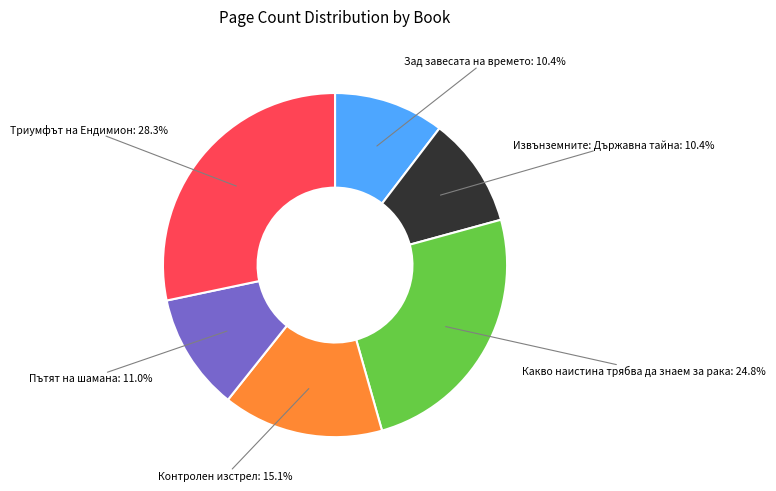

What percentage is NOT represented by Пътят на шамана?

89.0%